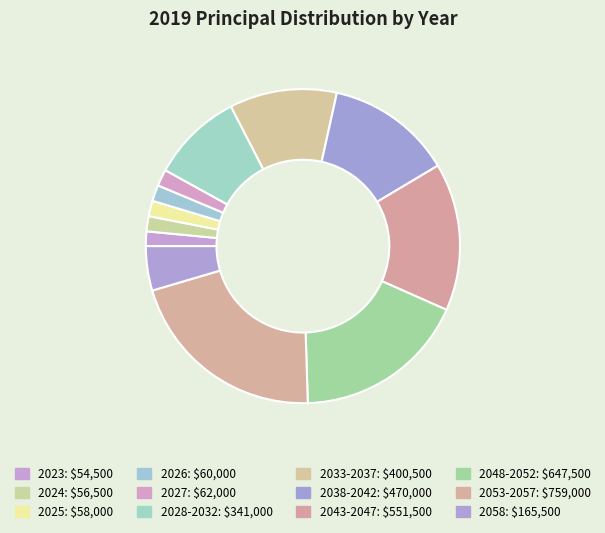

To the nearest percent, what is the difference between the largest and smallest slice percentages?

19%